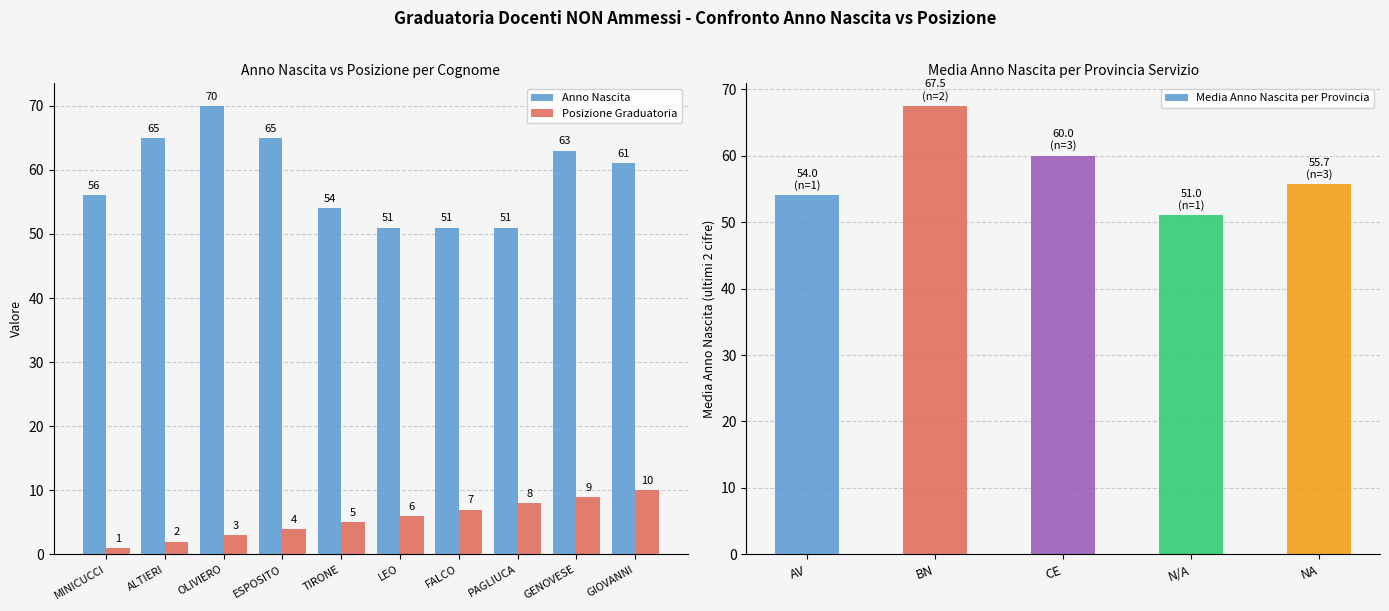

At GIOVANNI, list the series in order from smallest to largest.

Rank, Anno Nascita